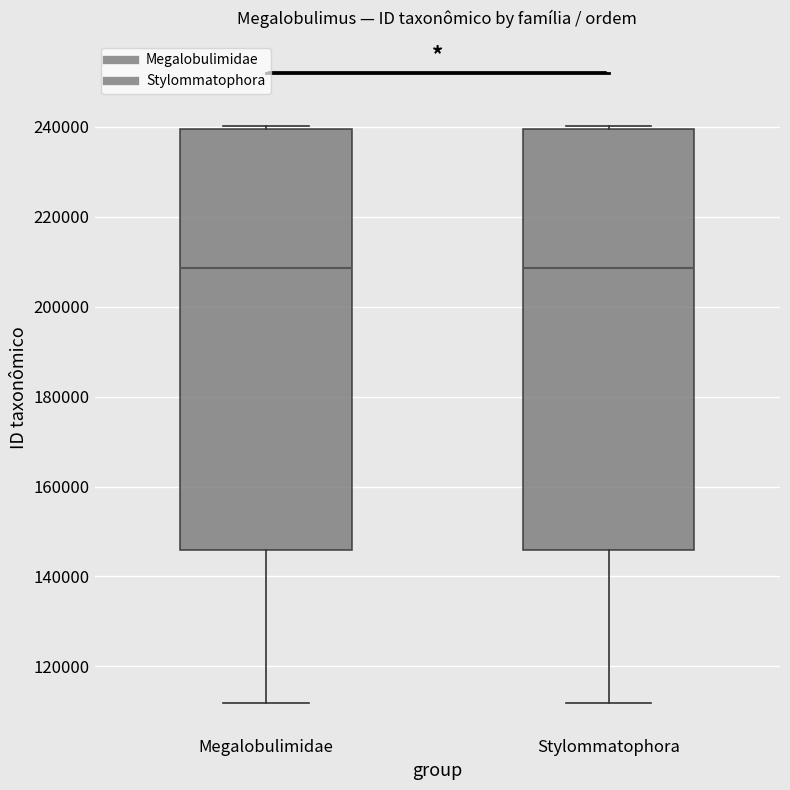

Reading left to right, transcribe this box plot: for each box, give where its median line is, the range the box spans, and where its two whiskers end, as read against the y-axis. The values are not printed on the chart, so give them approximately, as read against the axis.

Megalobulimidae: median 208000, box 146000 to 240000, whiskers 112000 to 240000
Stylommatophora: median 208000, box 146000 to 240000, whiskers 112000 to 240000